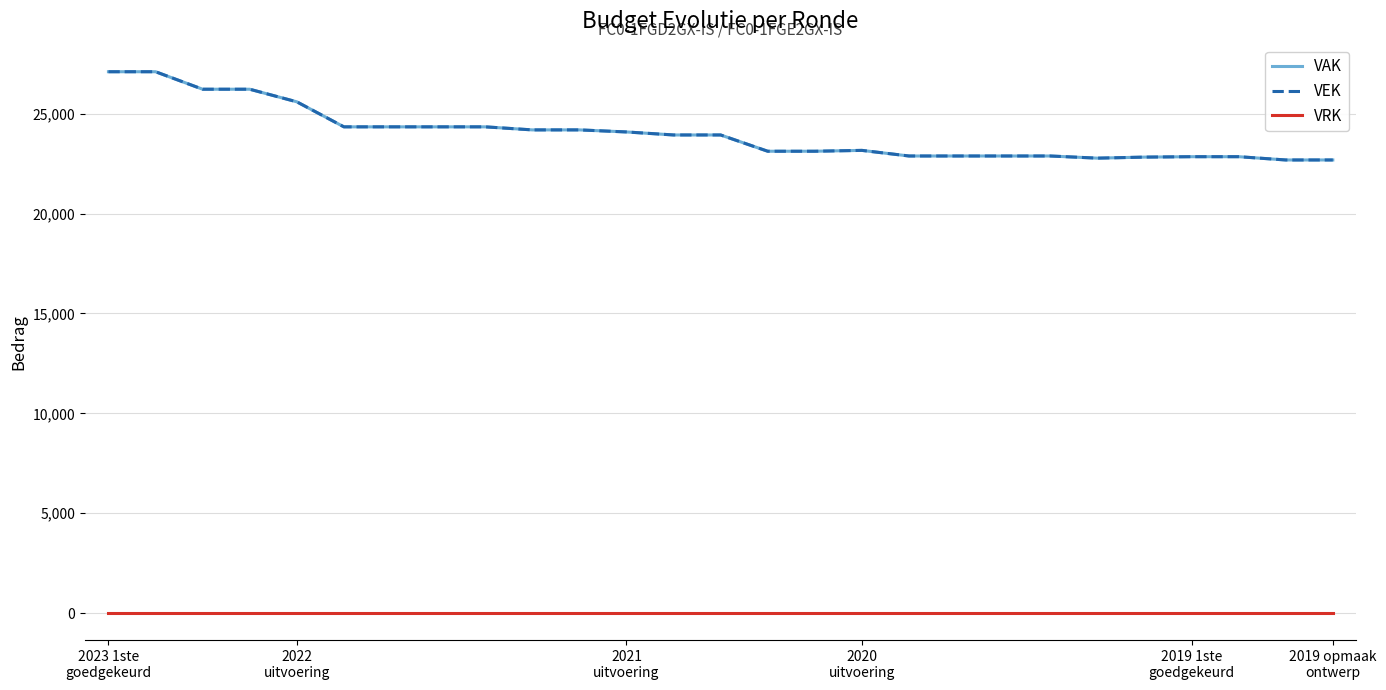

Rank the series by their maximum value, from highest to lowest.

VAK, VEK, VRK